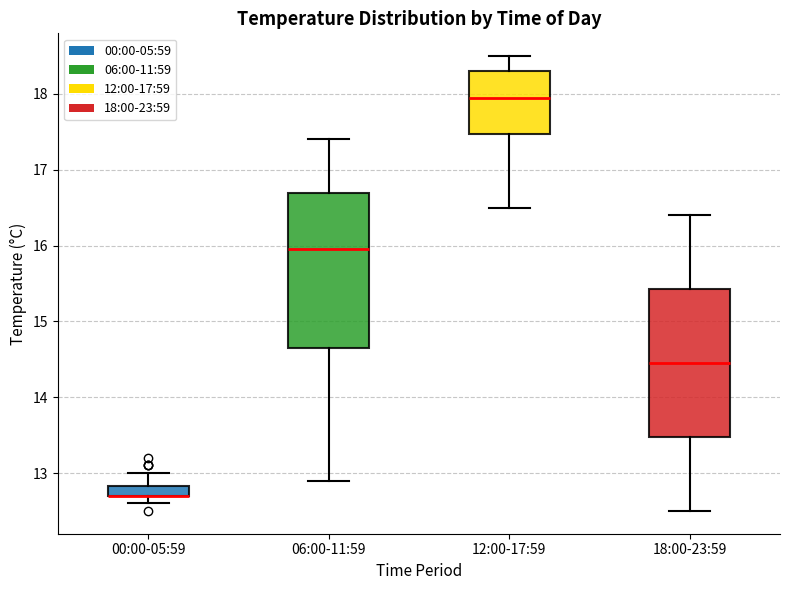

Where is the lower edge of the box for 18:00-23:59 on the y-axis? The values are not printed on the chart, so give them approximately, as read against the axis.

13.5